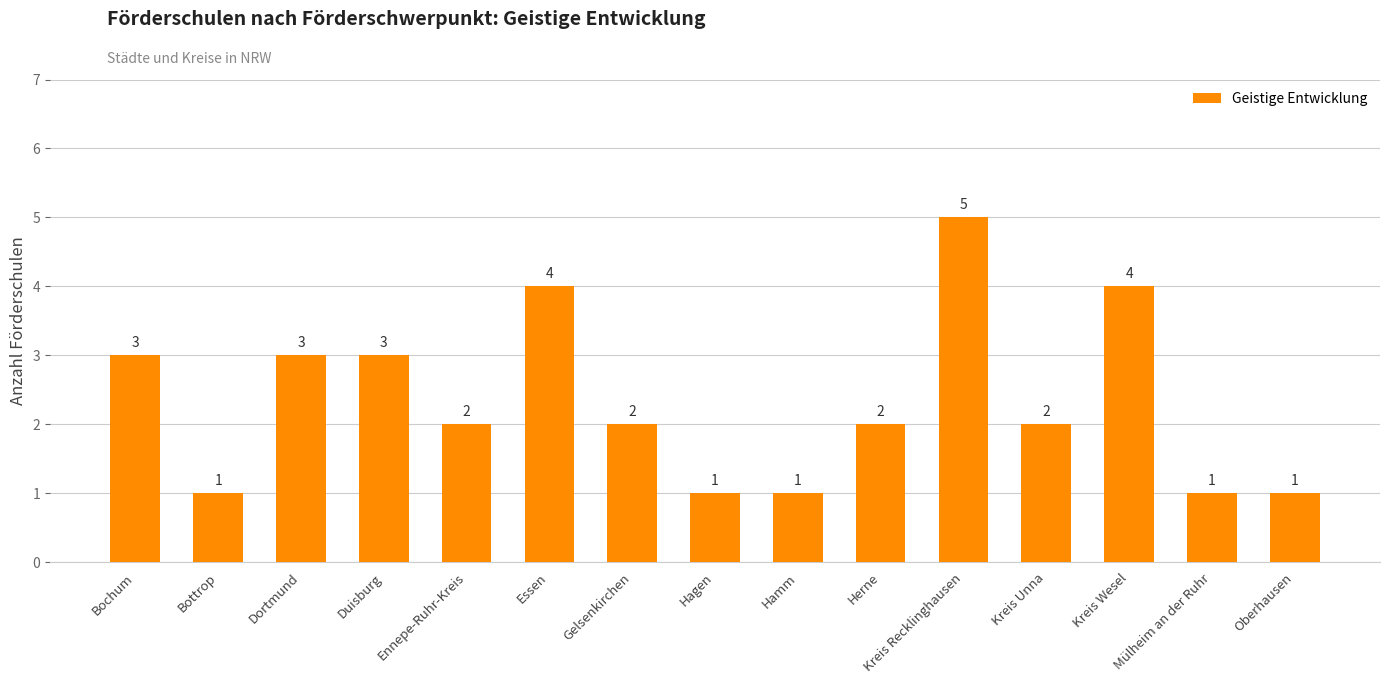

How many values are between 1 and 3?

12